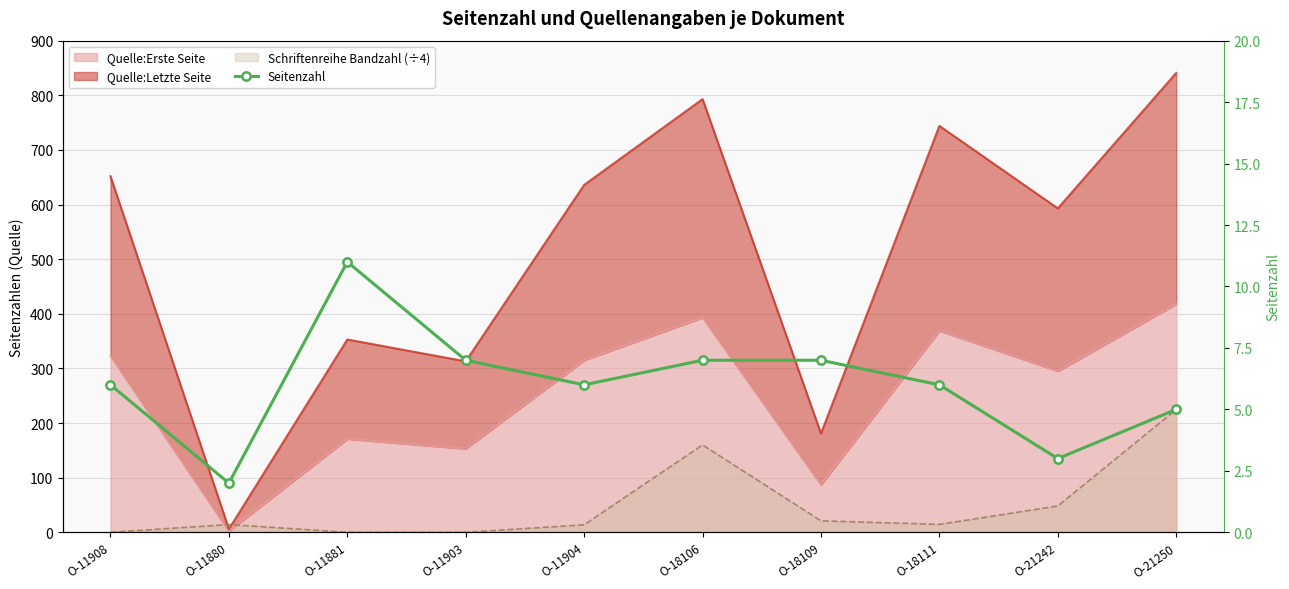

Count the values in the range 5 to 7.

7